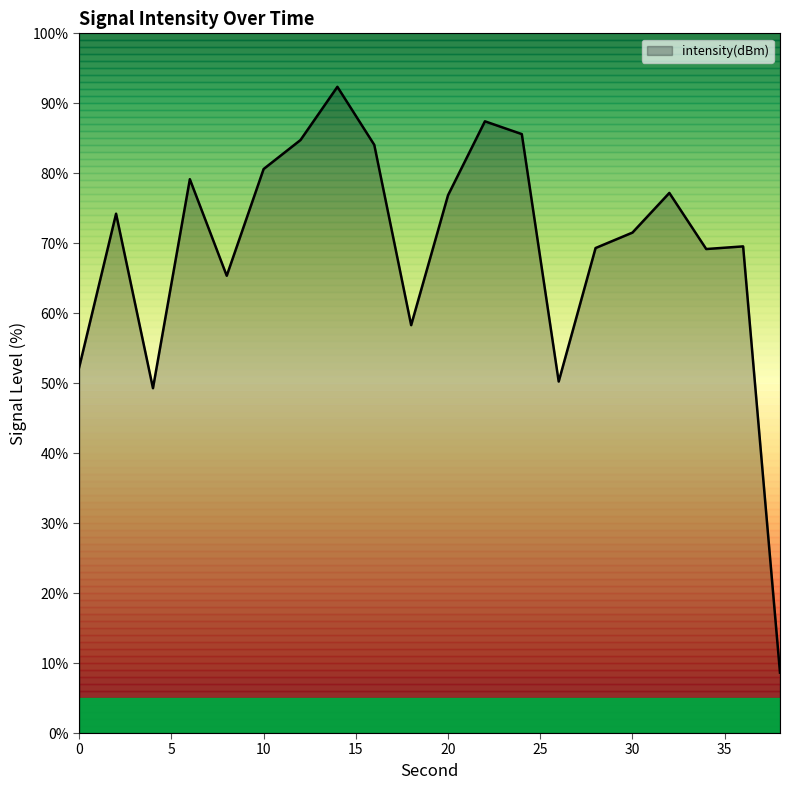

What is the minimum value shown in the chart?

8.6